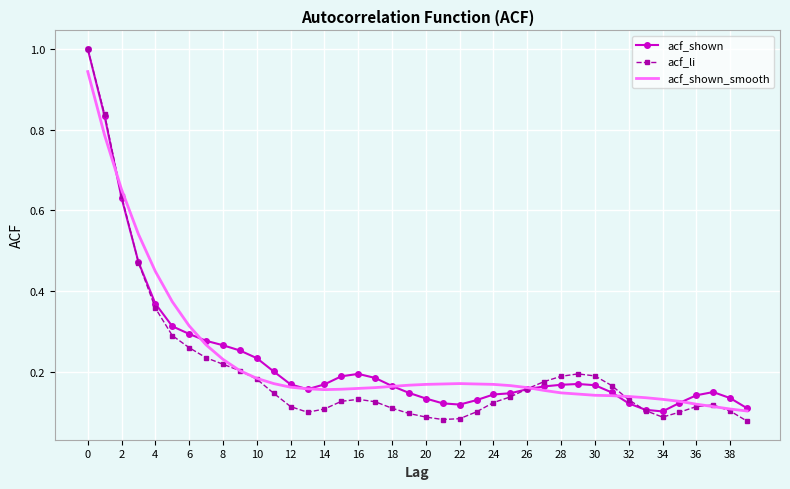

Which series has the widest spread of values?

acf_li